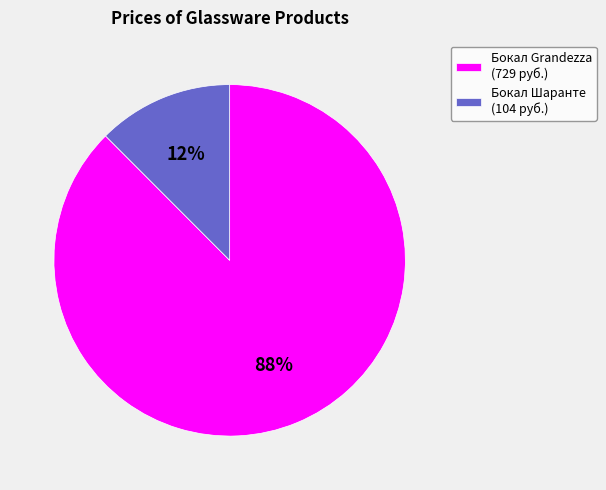

Which slice is the largest?

Бокал Grandezza (729 руб.)